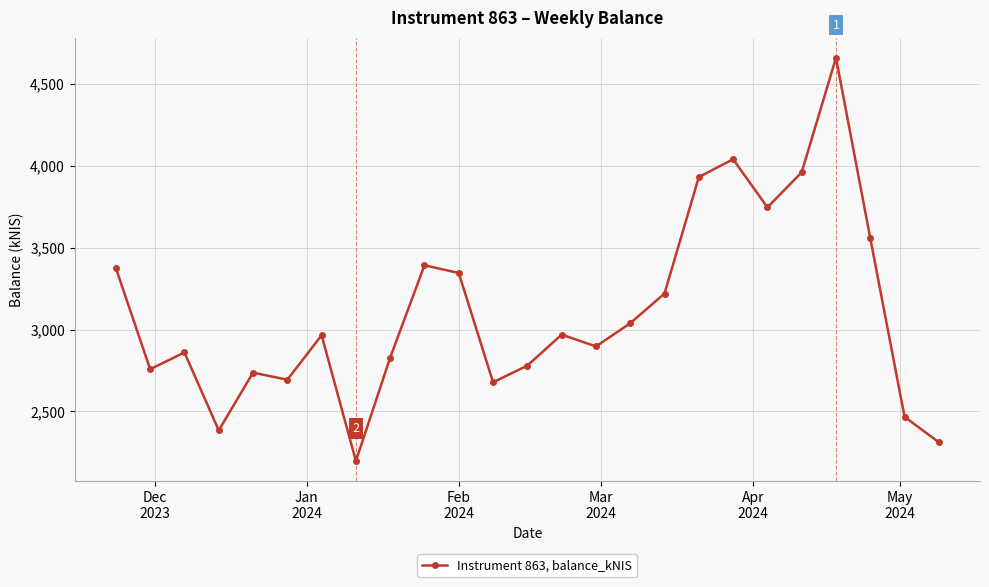

What is the smallest value displayed?

2197.7